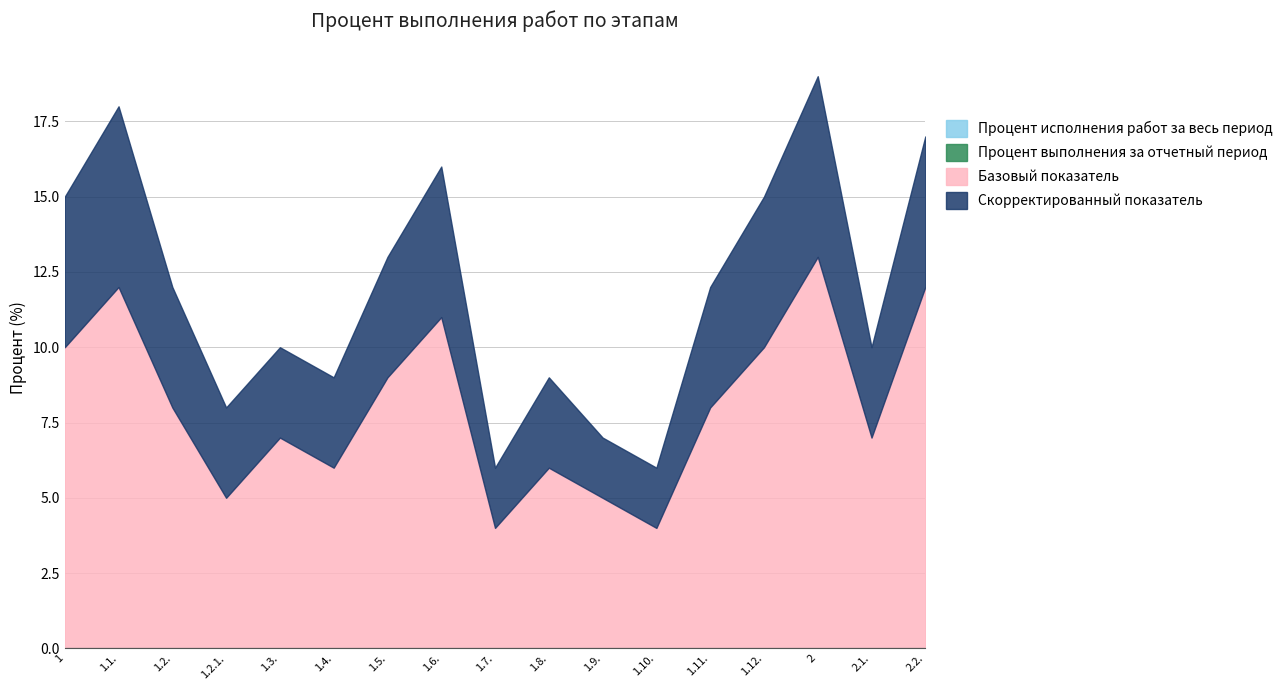

The value of Процент исполнения работ за весь период at 2 is 0. True or false?

True